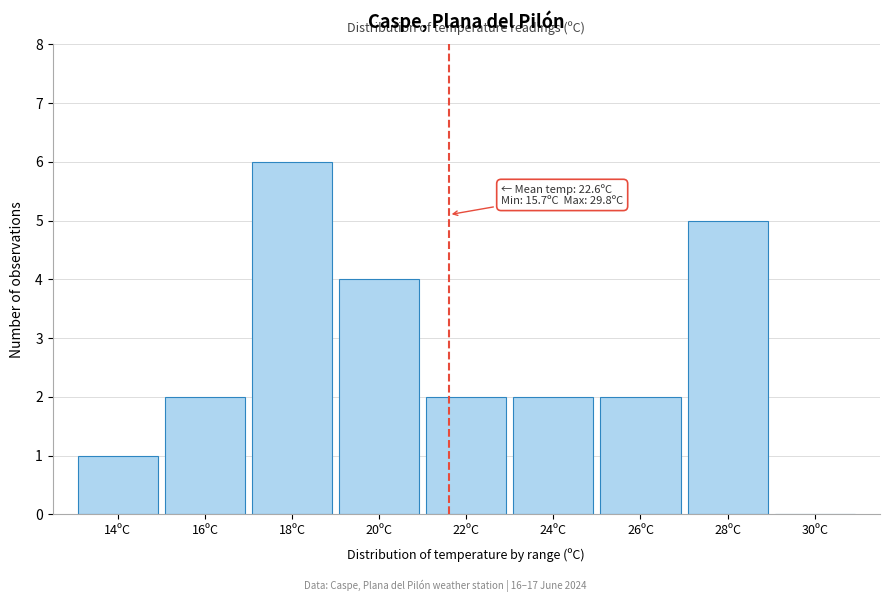

Reading left to right, list all the values displayed in this chart.

14ºC=1	16ºC=2	18ºC=6	20ºC=4	22ºC=2	24ºC=2	26ºC=2	28ºC=5	30ºC=0